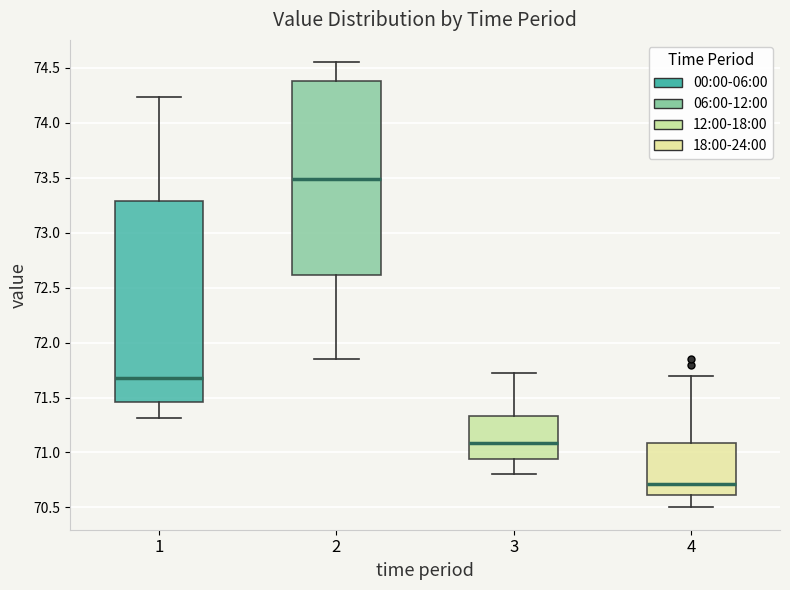

Reading left to right, read every box against the y-axis: the position of its median line, the range the box covers, and the ends of its whiskers. The values are not printed on the chart, so give them approximately, as read against the axis.

1: median 71.70, box 71.45 to 73.30, whiskers 71.30 to 74.25
2: median 73.50, box 72.60 to 74.40, whiskers 71.85 to 74.55
3: median 71.10, box 70.95 to 71.35, whiskers 70.80 to 71.70
4: median 70.70, box 70.60 to 71.10, whiskers 70.50 to 71.70